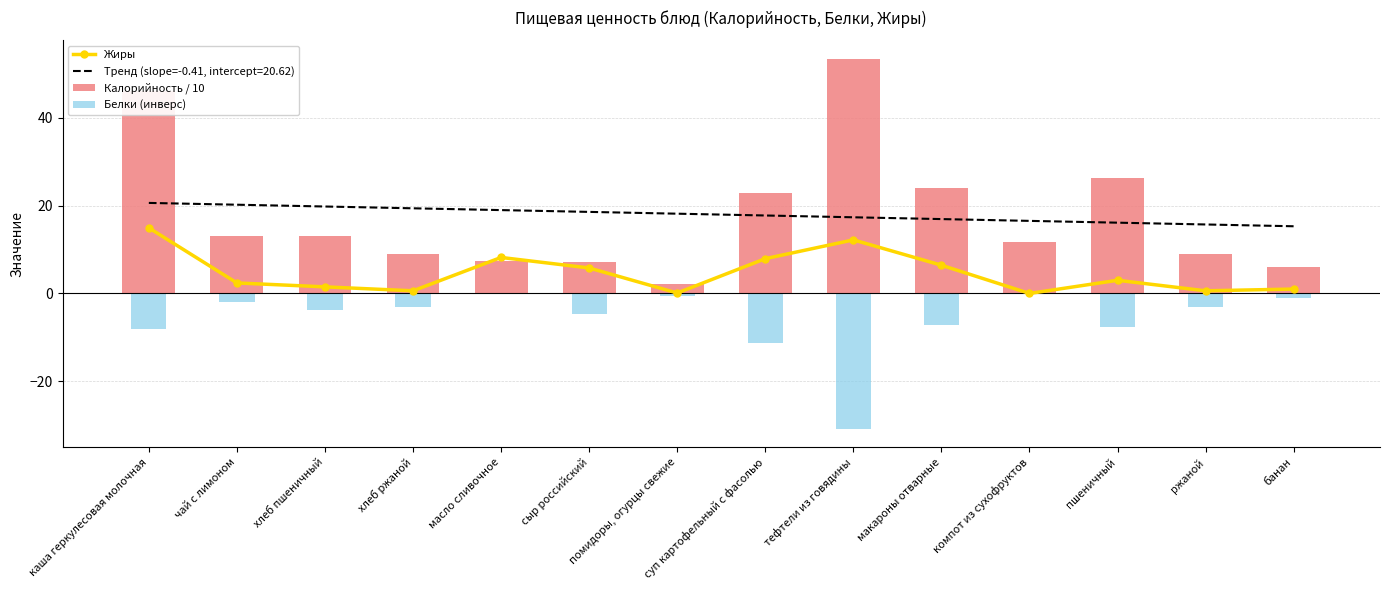

Count the number of data series in this chart.

3